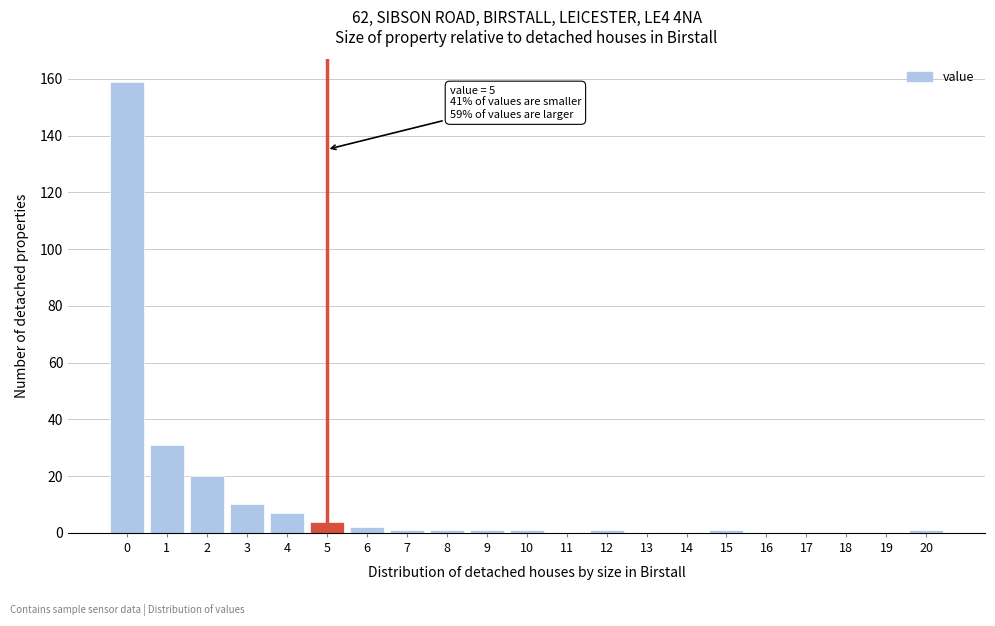

Reading left to right, transcribe all the data shown in this chart.

0=159	1=31	2=20	3=10	4=7	5=4	6=2	7=1	8=1	9=1	10=1	11=0	12=1	13=0	14=0	15=1	16=0	17=0	18=0	19=0	20=1